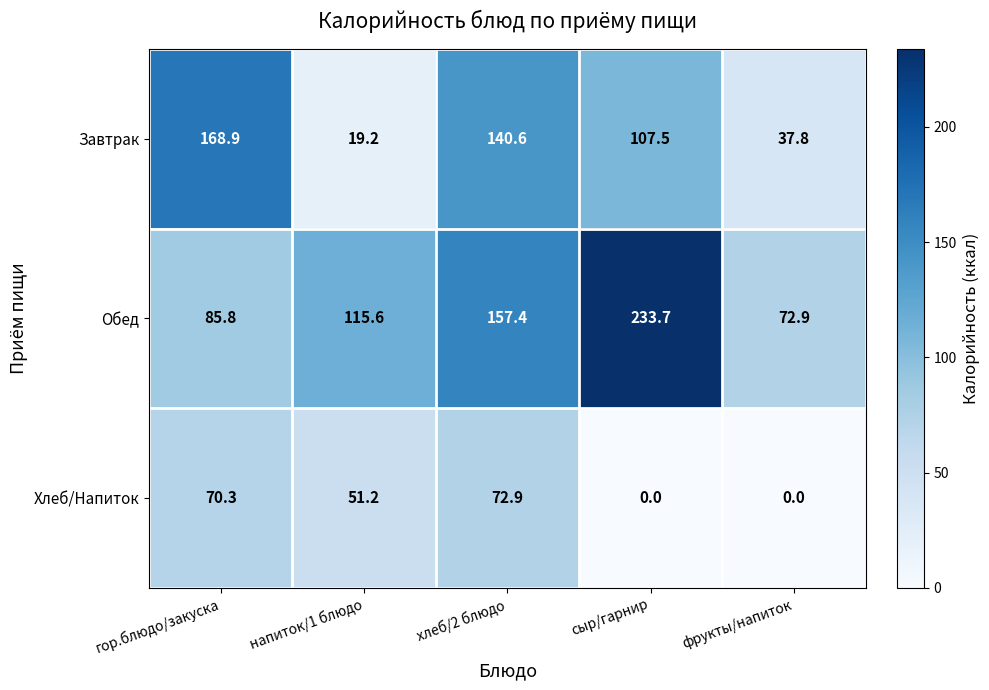

What is the greatest value displayed?

233.7